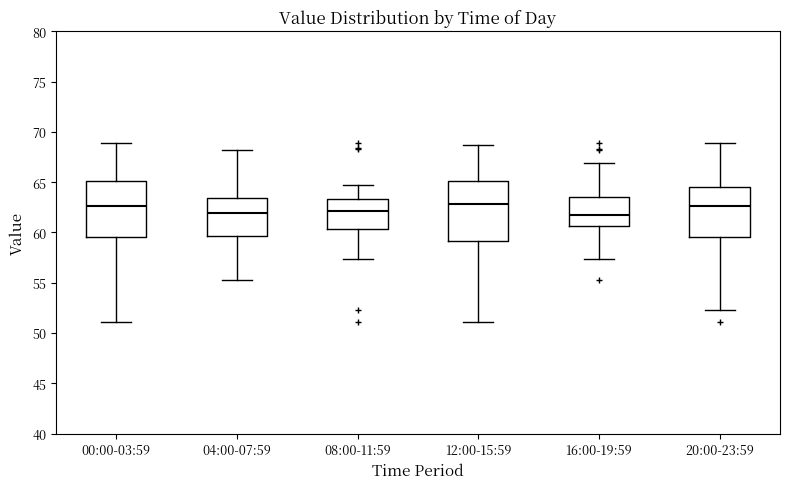

Reading left to right, read every box against the y-axis: the position of its median line, the range the box covers, and the ends of its whiskers. The values are not printed on the chart, so give them approximately, as read against the axis.

00:00-03:59: median 62.5, box 59.5 to 65.0, whiskers 51.0 to 69.0
04:00-07:59: median 62.0, box 59.5 to 63.5, whiskers 55.5 to 68.0
08:00-11:59: median 62.0, box 60.5 to 63.5, whiskers 57.5 to 64.5
12:00-15:59: median 63.0, box 59.0 to 65.0, whiskers 51.0 to 68.5
16:00-19:59: median 62.0, box 60.5 to 63.5, whiskers 57.5 to 67.0
20:00-23:59: median 62.5, box 59.5 to 64.5, whiskers 52.5 to 69.0